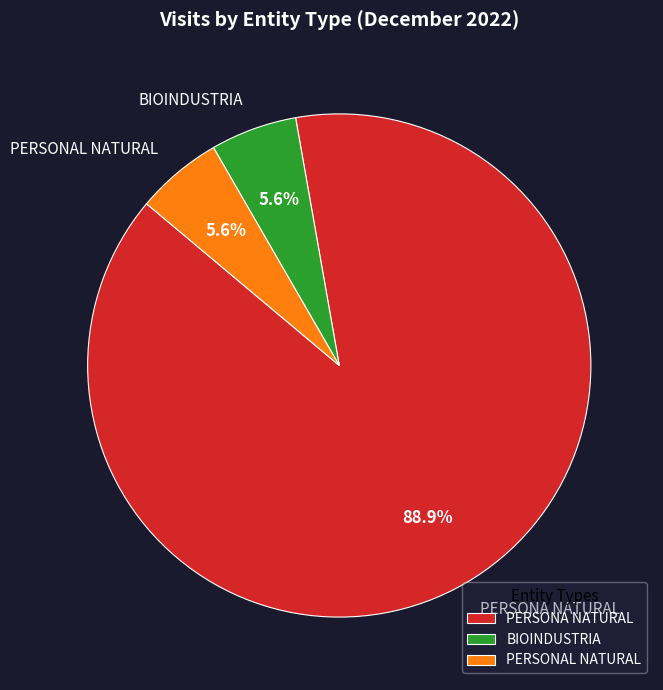

How many slices are in this pie chart?

3